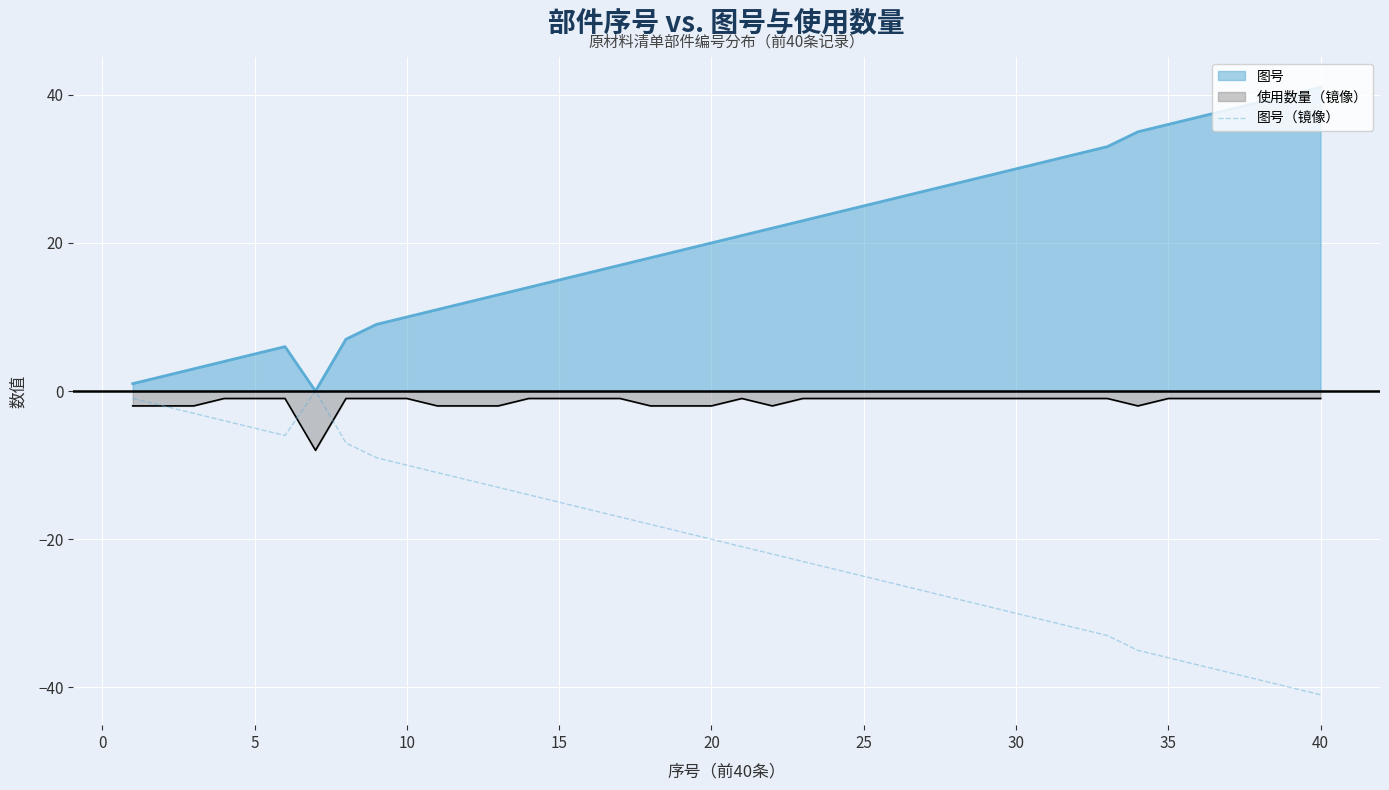

What is the greatest value displayed?

41